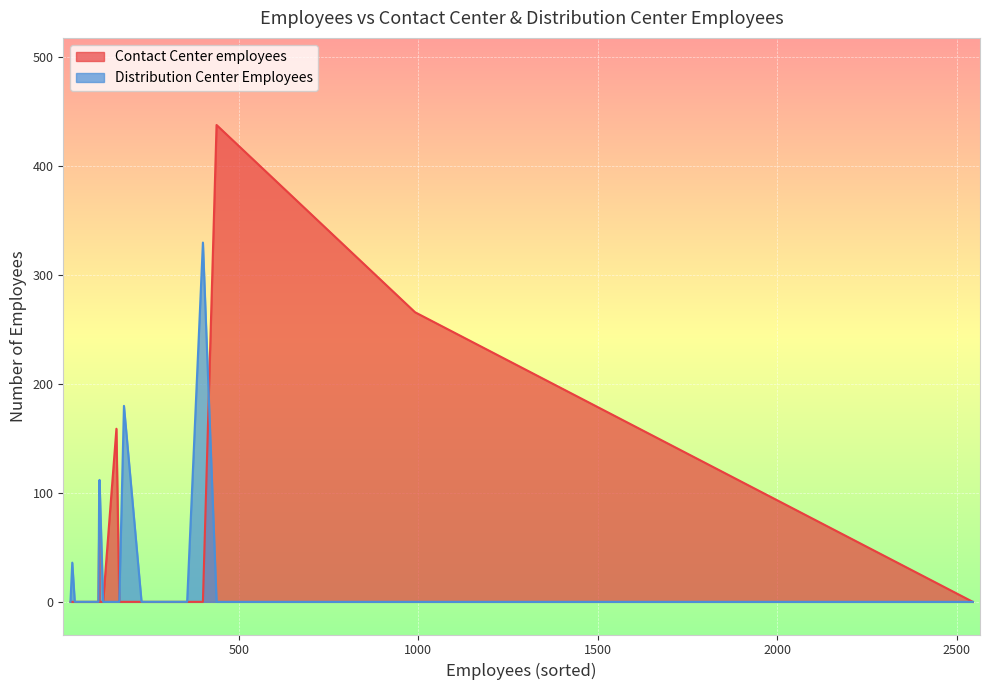

What is the difference between the Contact Center employees values at 991 and 43?

266